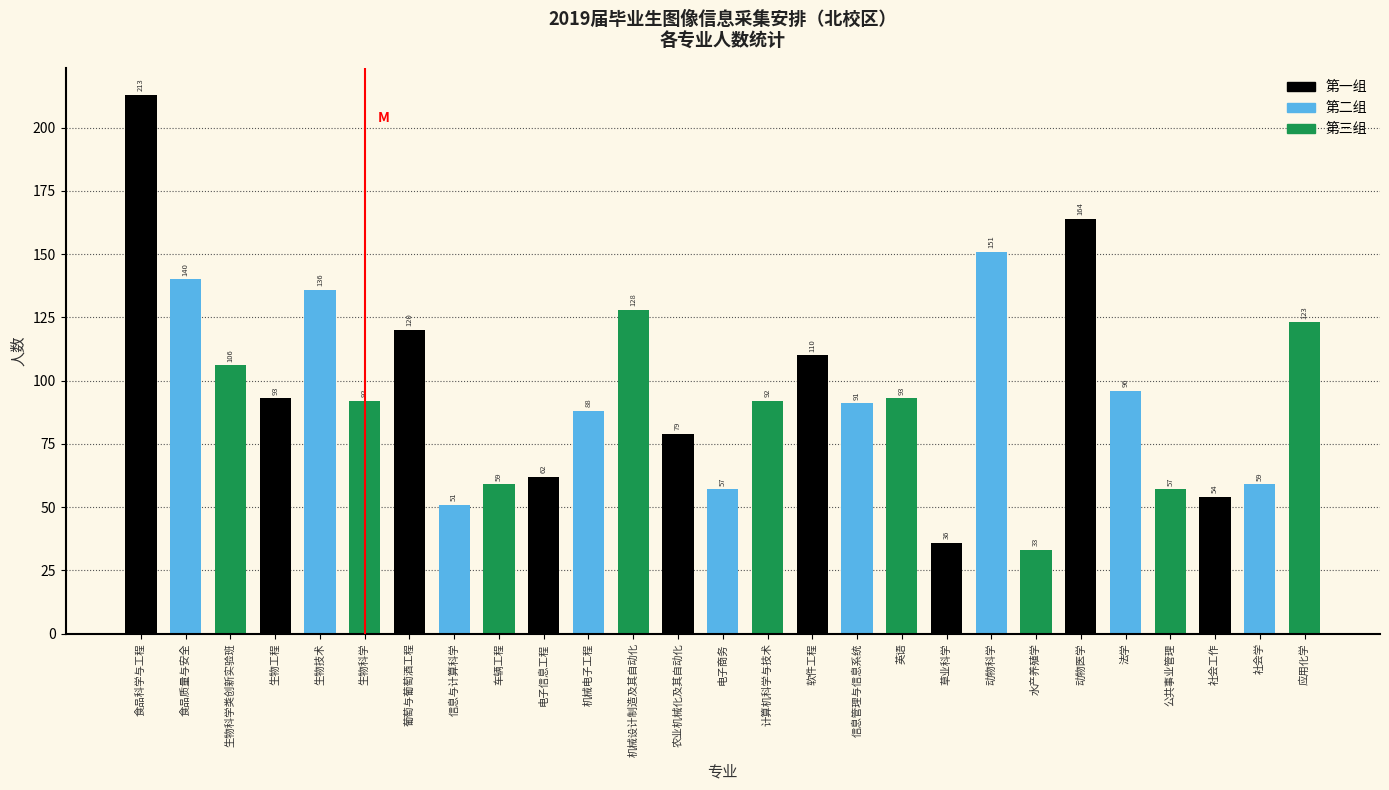

Reading right to left, extract all data points from this chart.

123	59	54	57	96	164	33	151	36	93	91	110	92	57	79	128	88	62	59	51	120	92	136	93	106	140	213